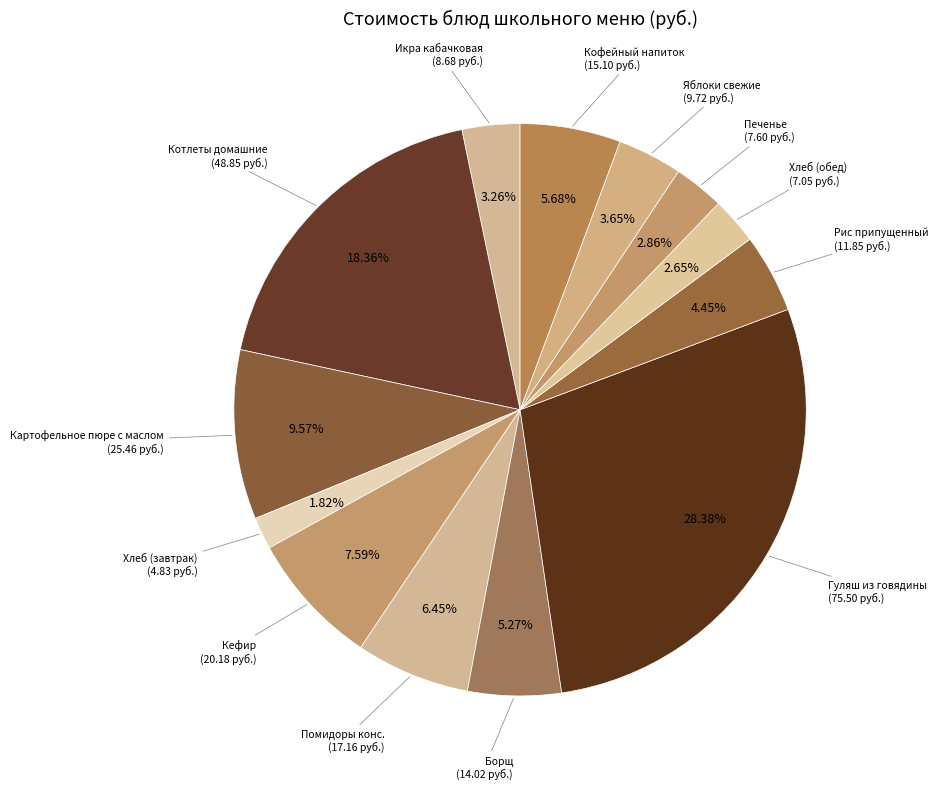

Is Гуляш из говядины the majority of the pie?

No